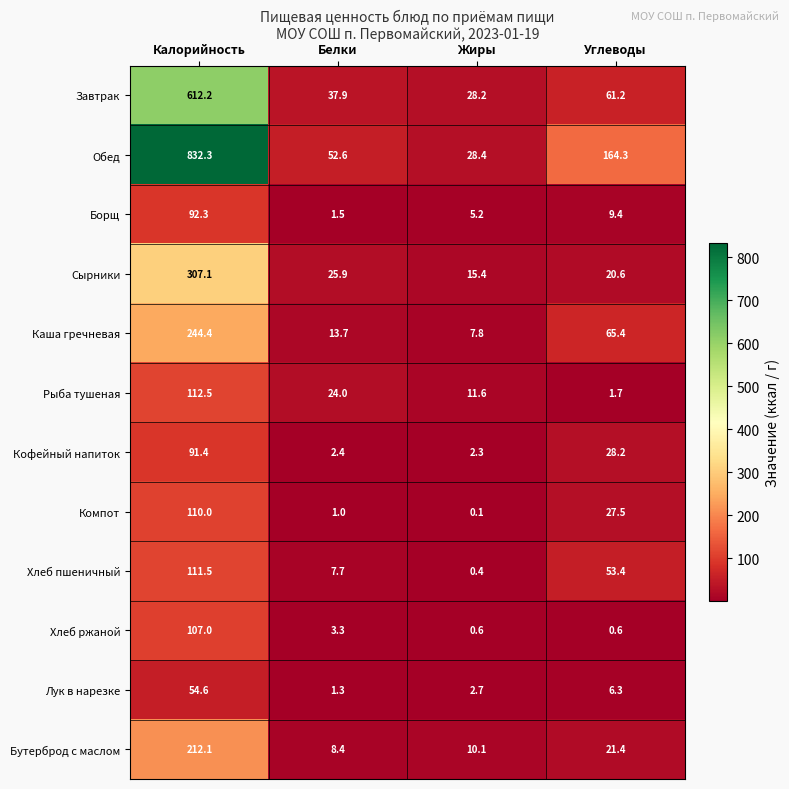

At which label does Бутерброд с маслом first exceed 21?

Калорийность